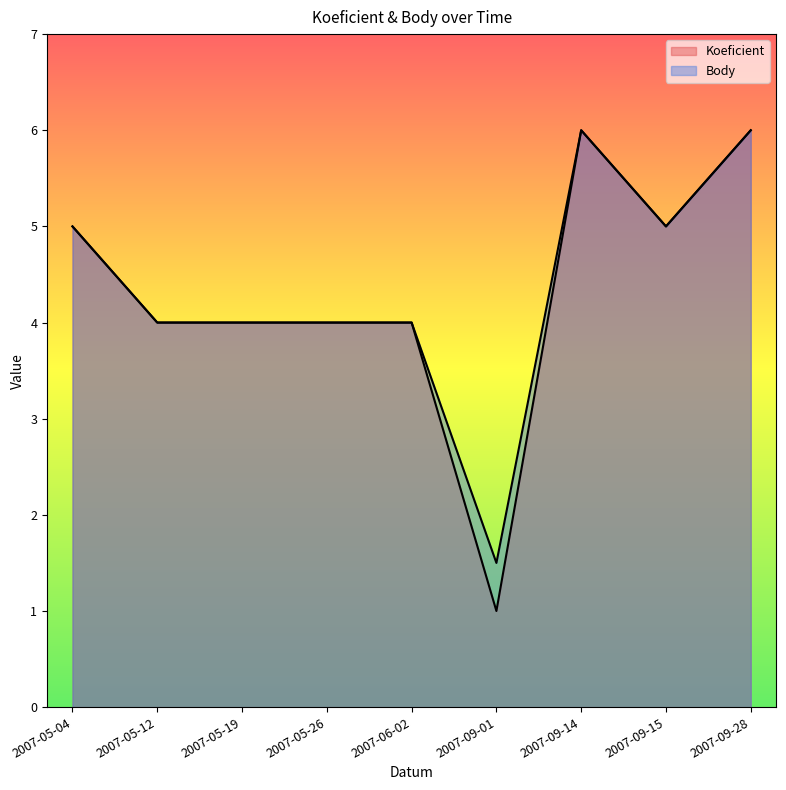

At which category does the chart reach its minimum across all series?

2007-09-01